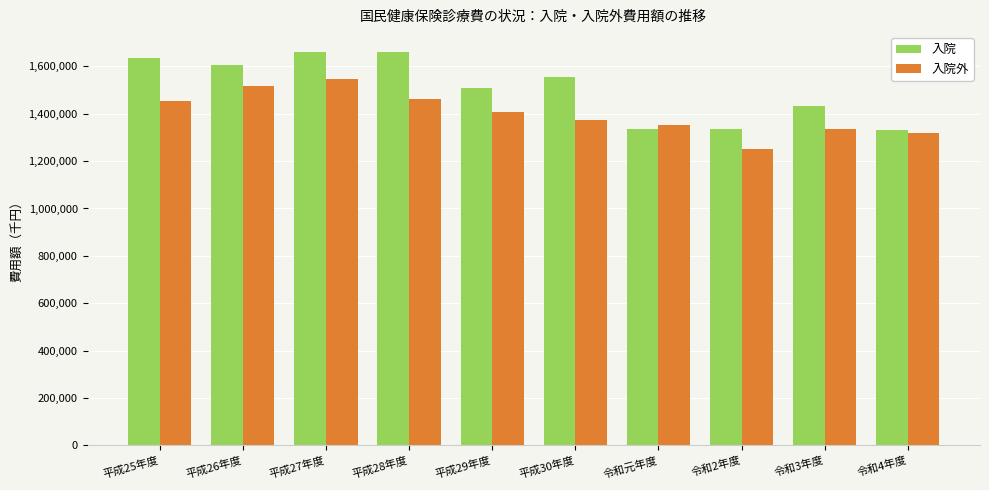

How many values in the 入院外 series are below 1407668?

5